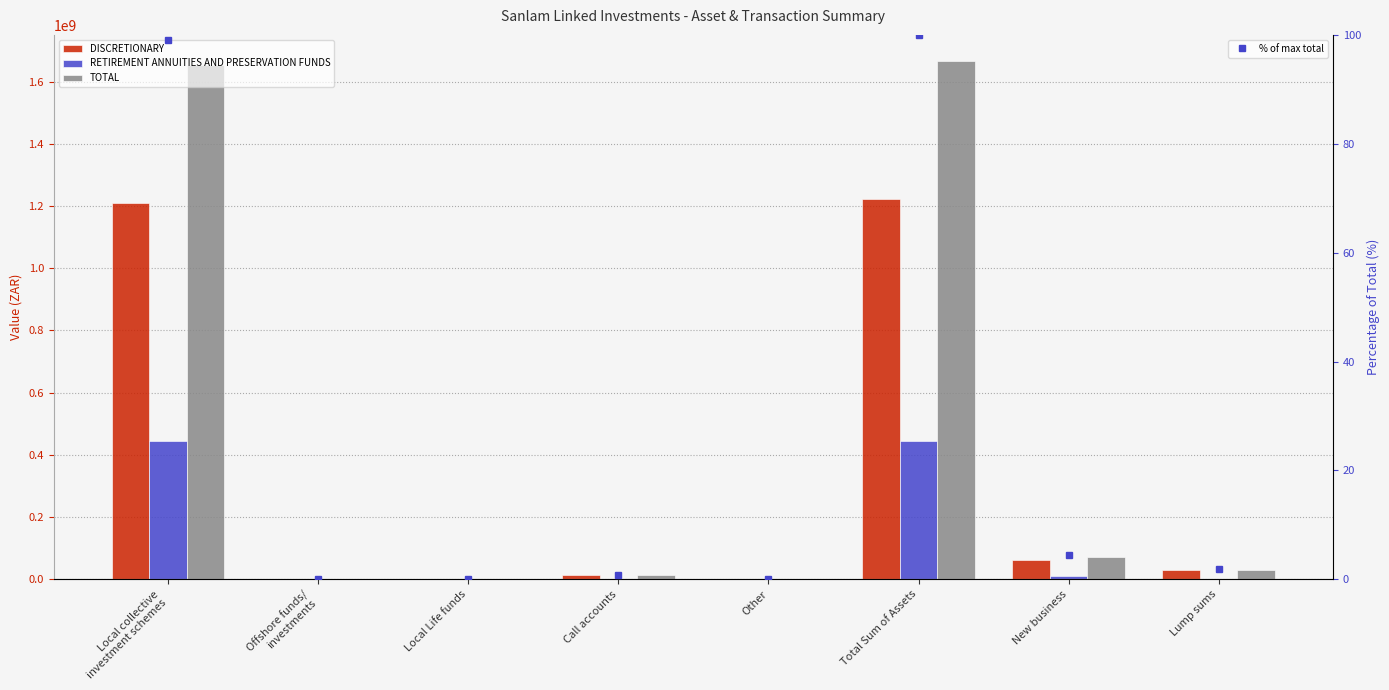

Is the value of % of max total at Total Sum of Assets greater than the value of DISCRETIONARY at Local Life funds?

Yes